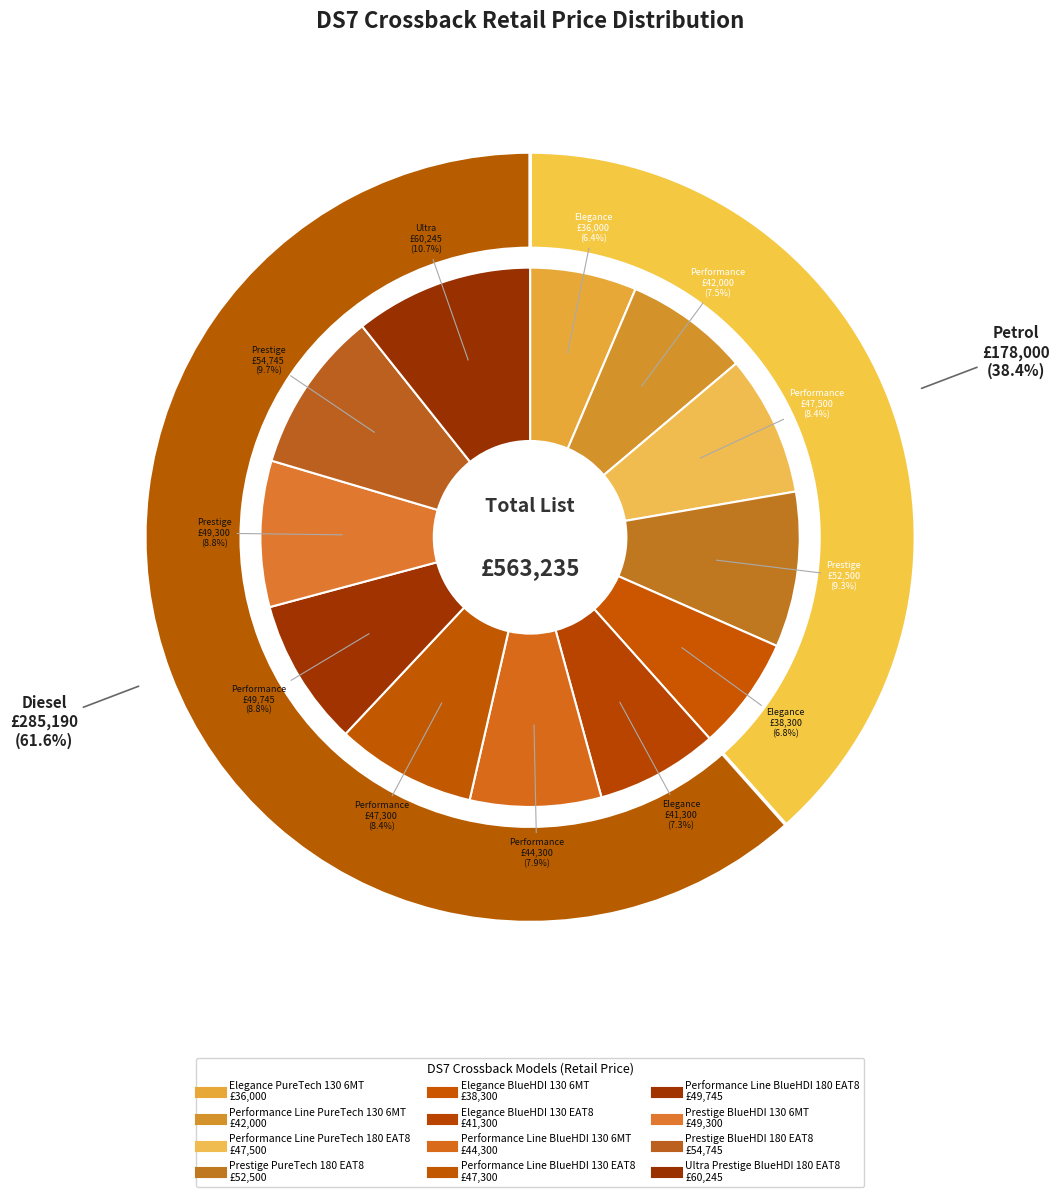

Does Performance Line BlueHDI 180 EAT8 account for over 50% of the chart?

No